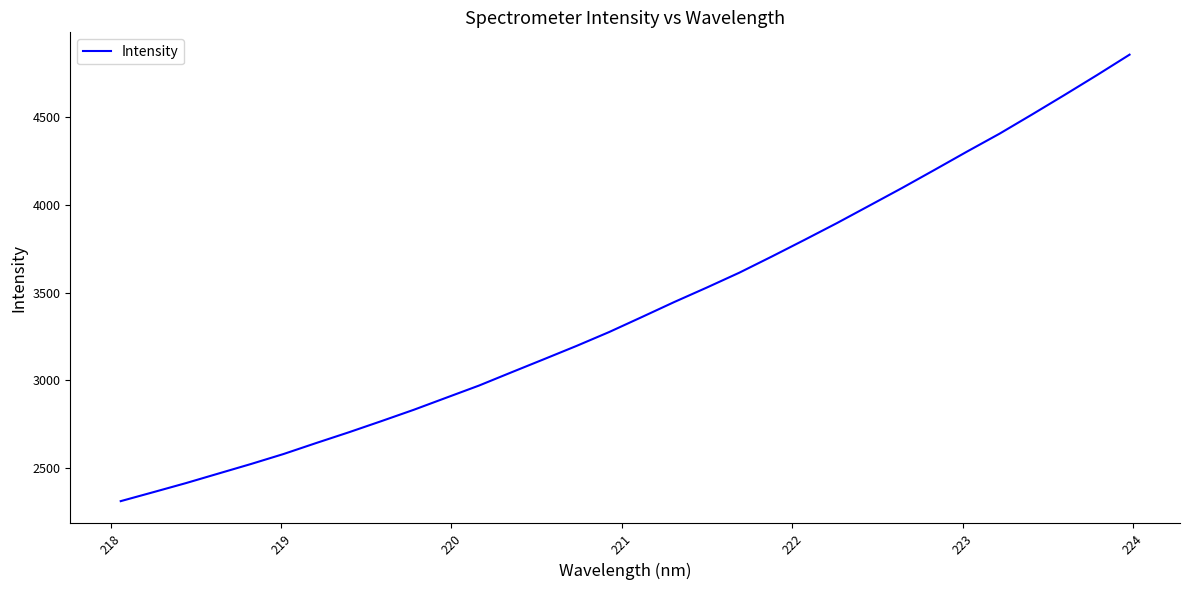

Does the chart display data point markers on the line(s)?

No